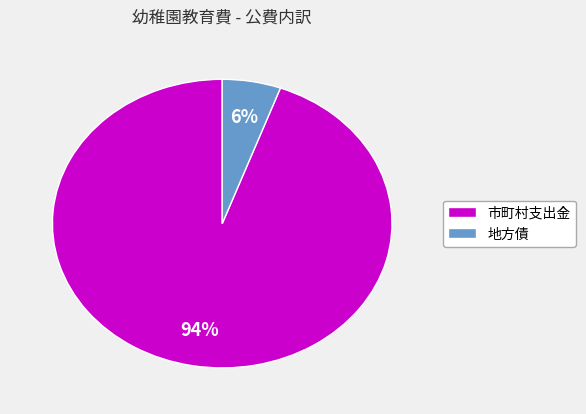

Which category has the biggest portion of the pie?

市町村支出金